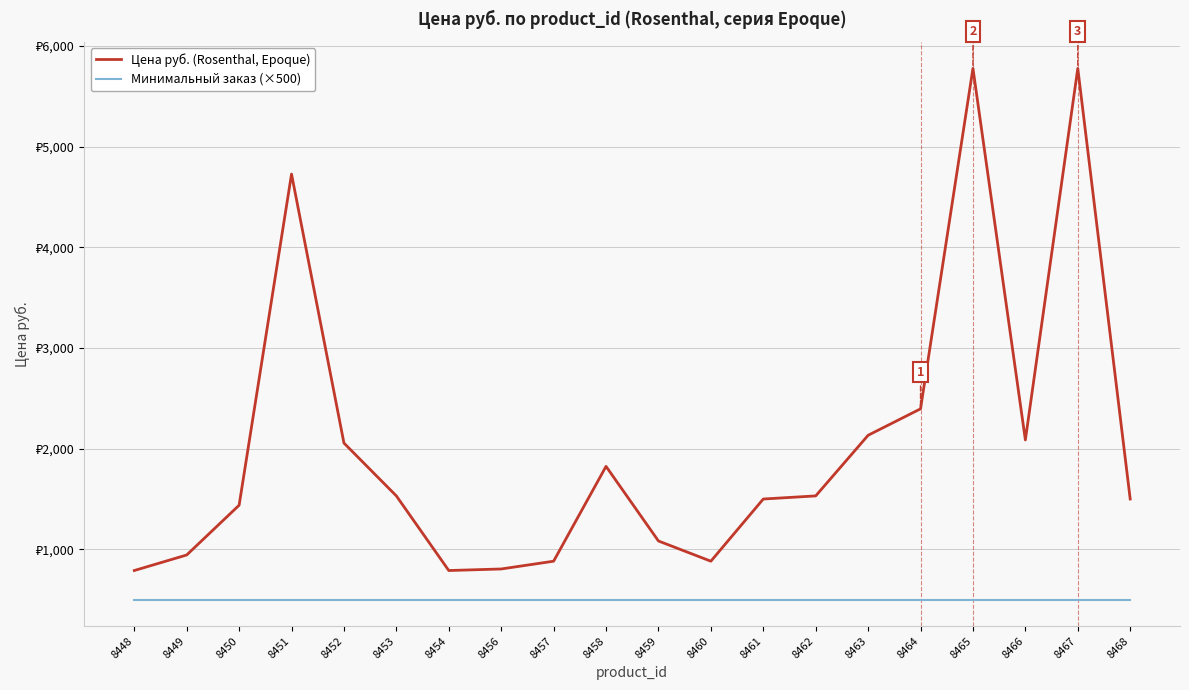

Is this an area chart (filled region under the line)?

No